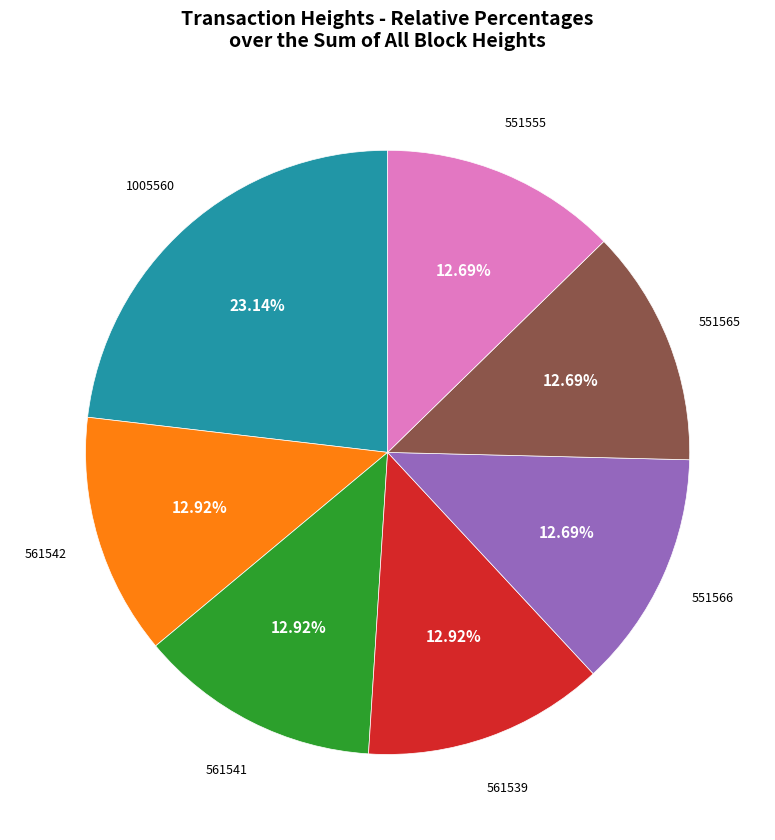

Does any single category account for the majority?

No